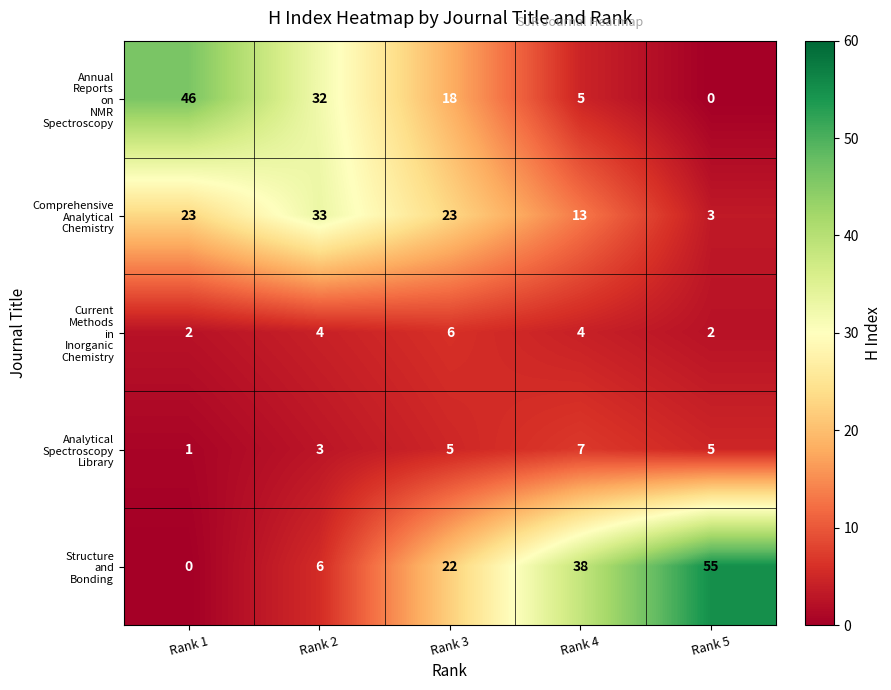

At how many categories does at least one series exceed 7?

5